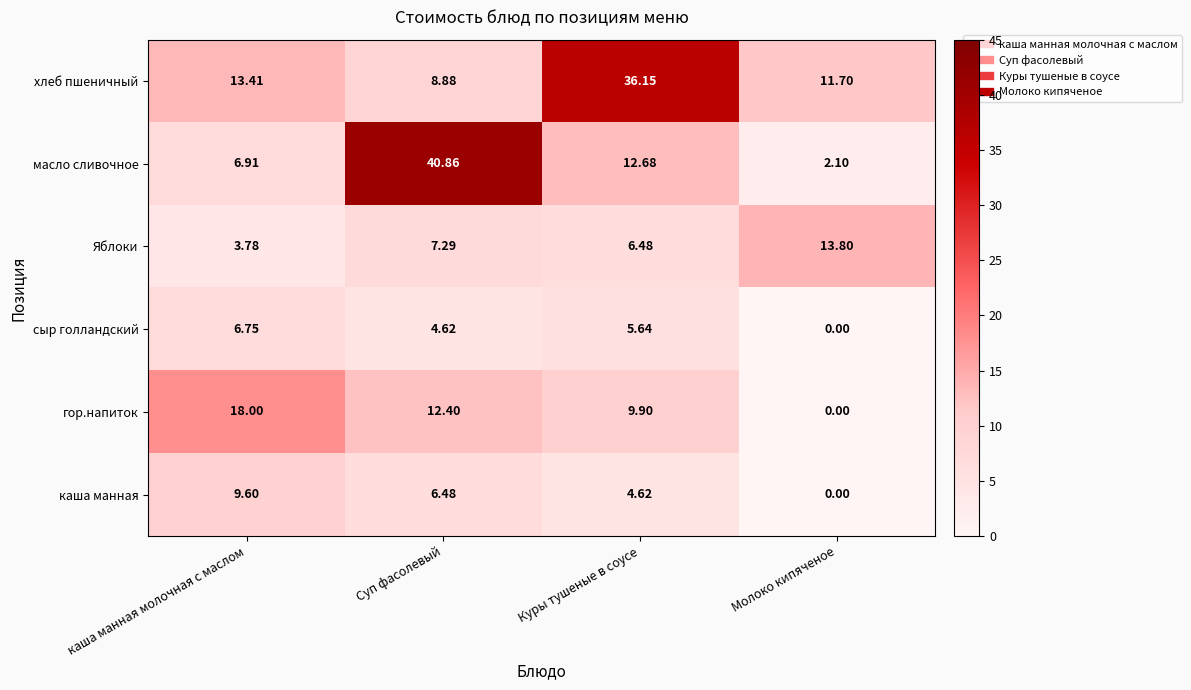

Where is гор.напиток nearest to the value 9?

Куры тушеные в соусе